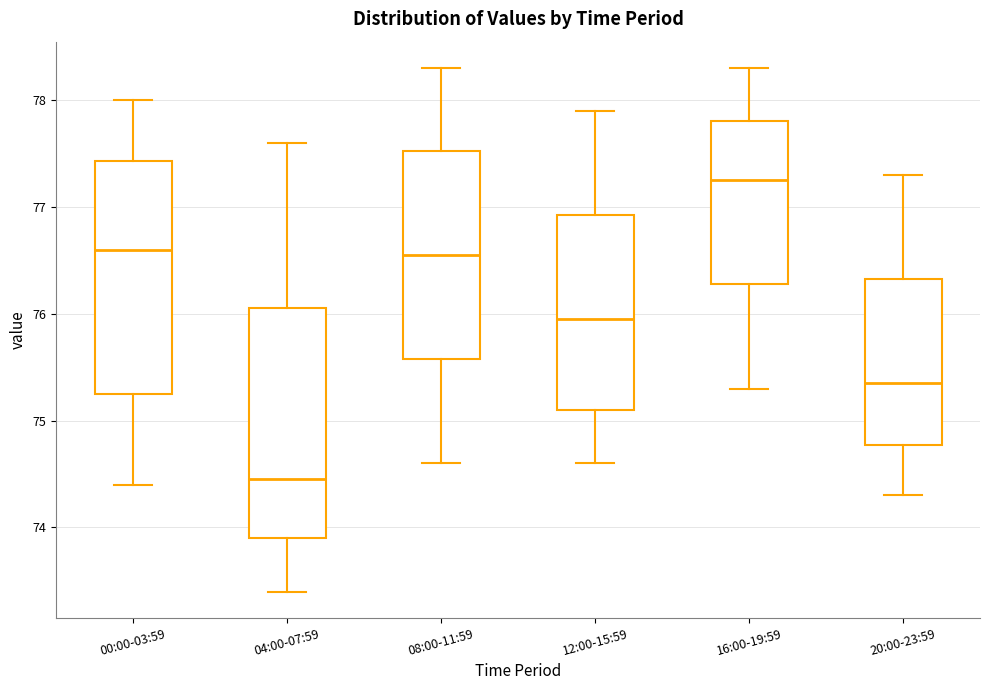

Reading left to right, transcribe this box plot: for each box, give where its median line is, the range the box spans, and where its two whiskers end, as read against the y-axis. The values are not printed on the chart, so give them approximately, as read against the axis.

00:00-03:59: median 76.6, box 75.3 to 77.4, whiskers 74.4 to 78.0
04:00-07:59: median 74.5, box 73.9 to 76.1, whiskers 73.4 to 77.6
08:00-11:59: median 76.6, box 75.6 to 77.5, whiskers 74.6 to 78.3
12:00-15:59: median 76.0, box 75.1 to 76.9, whiskers 74.6 to 77.9
16:00-19:59: median 77.3, box 76.3 to 77.8, whiskers 75.3 to 78.3
20:00-23:59: median 75.4, box 74.8 to 76.3, whiskers 74.3 to 77.3